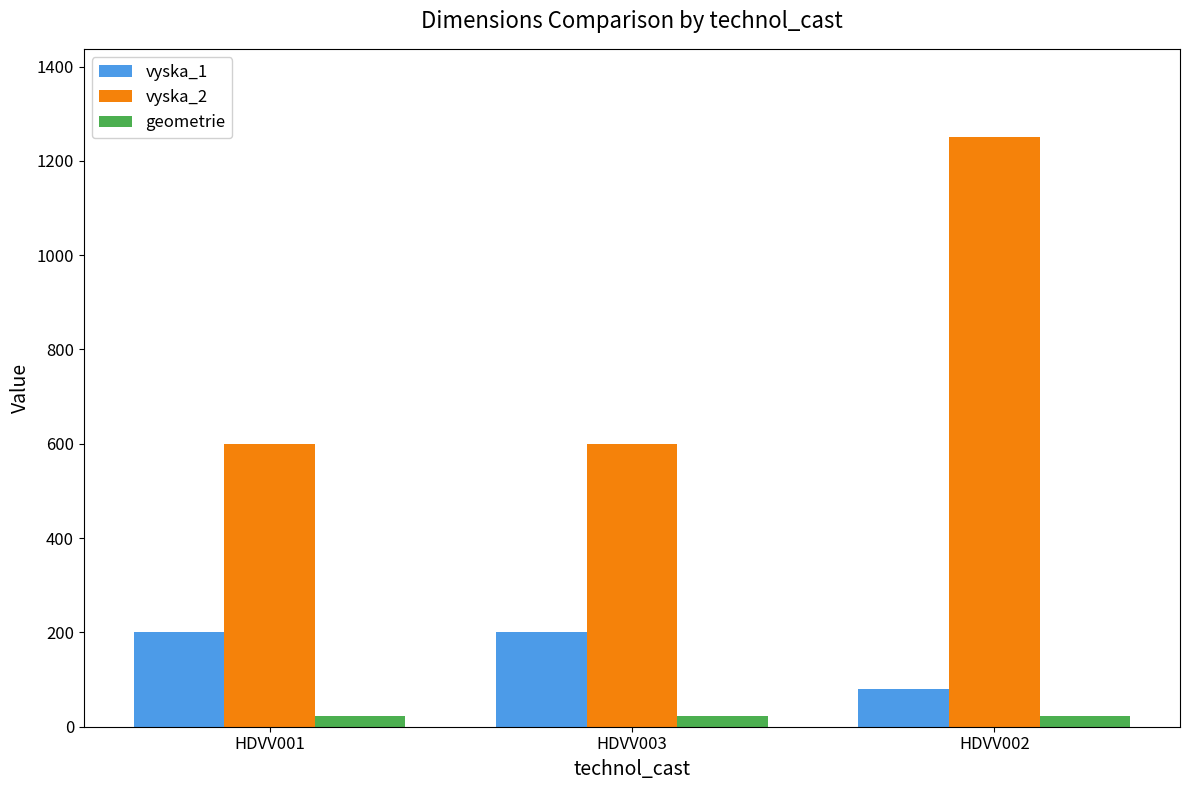

True or false: vyska_1 has a value of 333 at HDVV003.

False